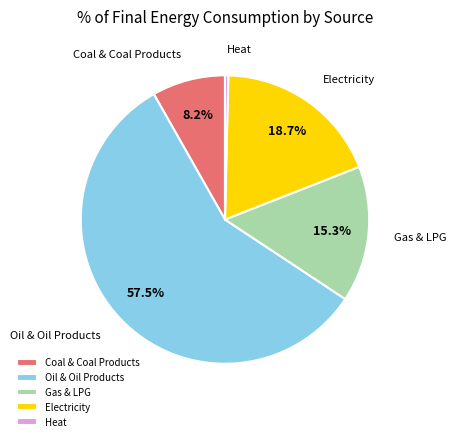

Is it true that Heat is 7% of the pie?

False